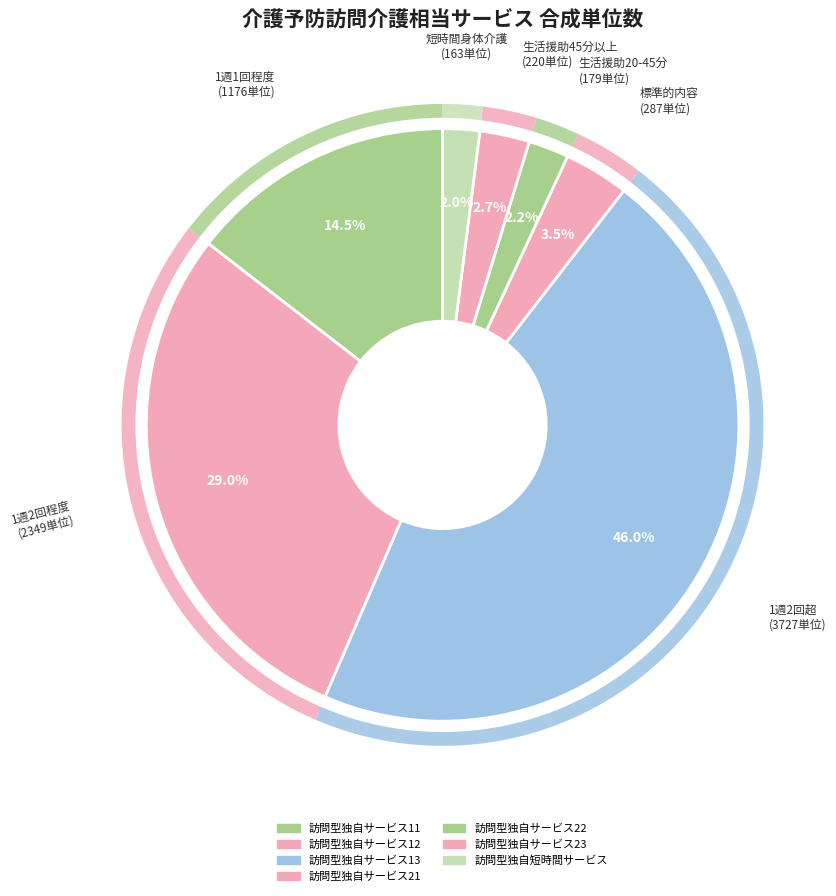

To the nearest percent, what is the difference between the 訪問型独自サービス13 and 訪問型独自サービス11 slice percentages?

31%